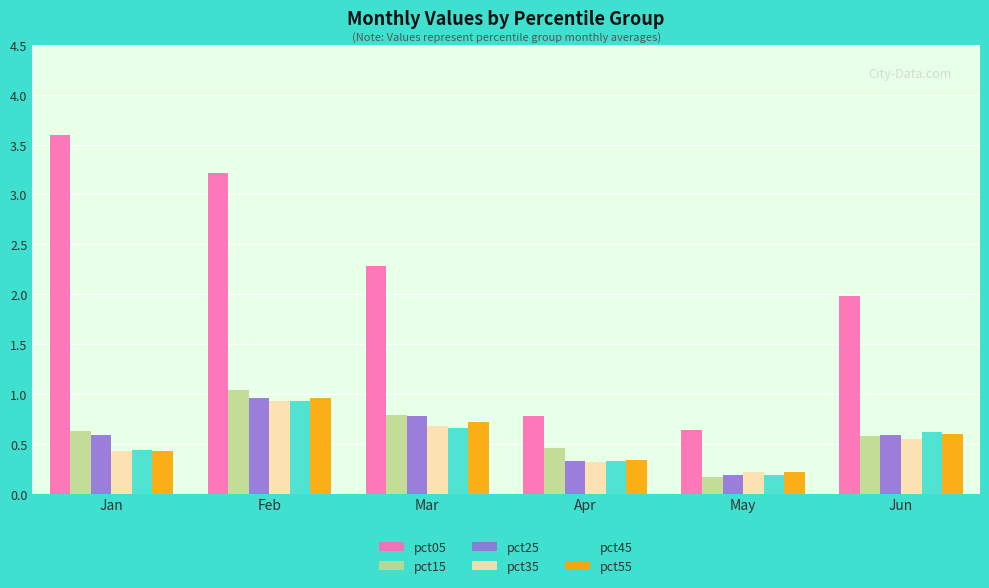

What is the approximate value of pct45 at Feb?

0.9